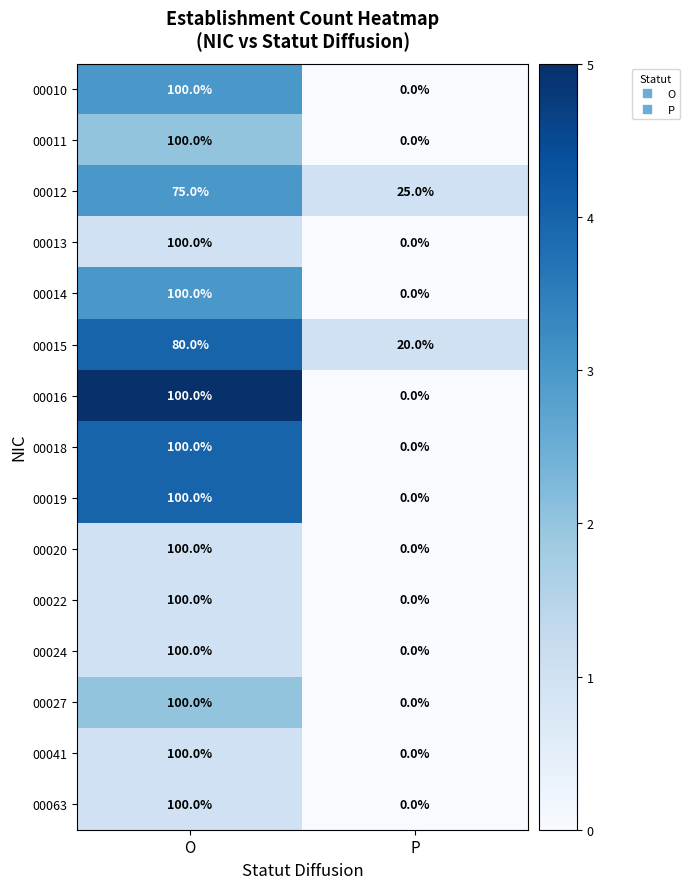

How many values in 00016 are above zero?

1